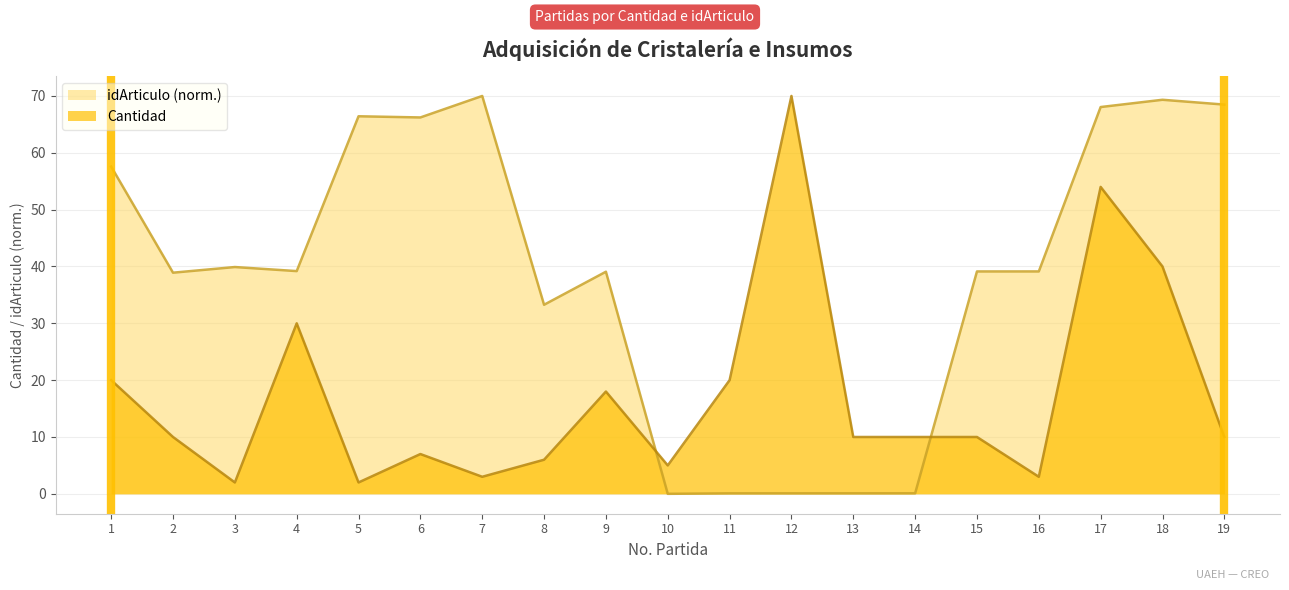

True or false: idArticulo has more than 0 points higher than both neighbors.

True